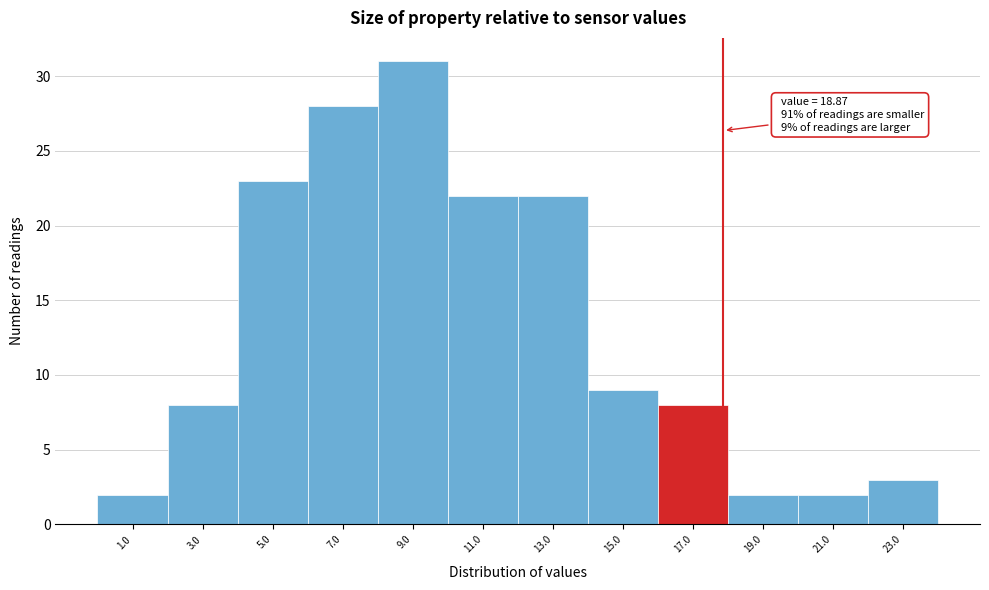

Reading left to right, what are all the values shown in this chart?

2	8	23	28	31	22	22	9	8	2	2	3